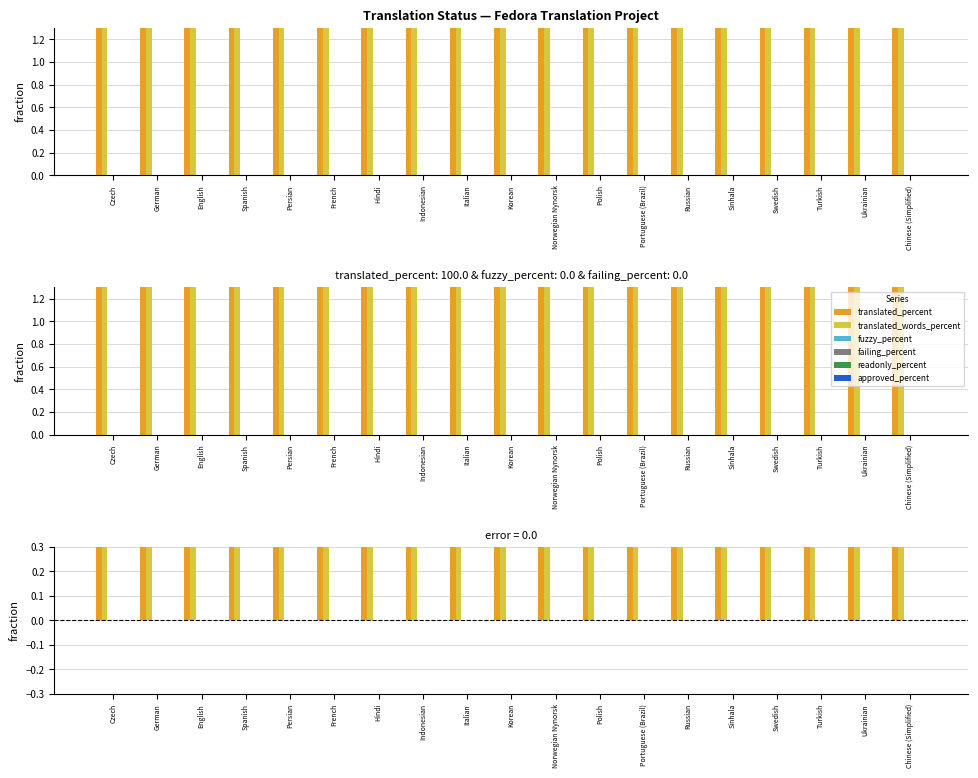

At Russian, list the series in order from largest to smallest.

translated_percent, translated_words_percent, fuzzy_percent, failing_percent, readonly_percent, approved_percent